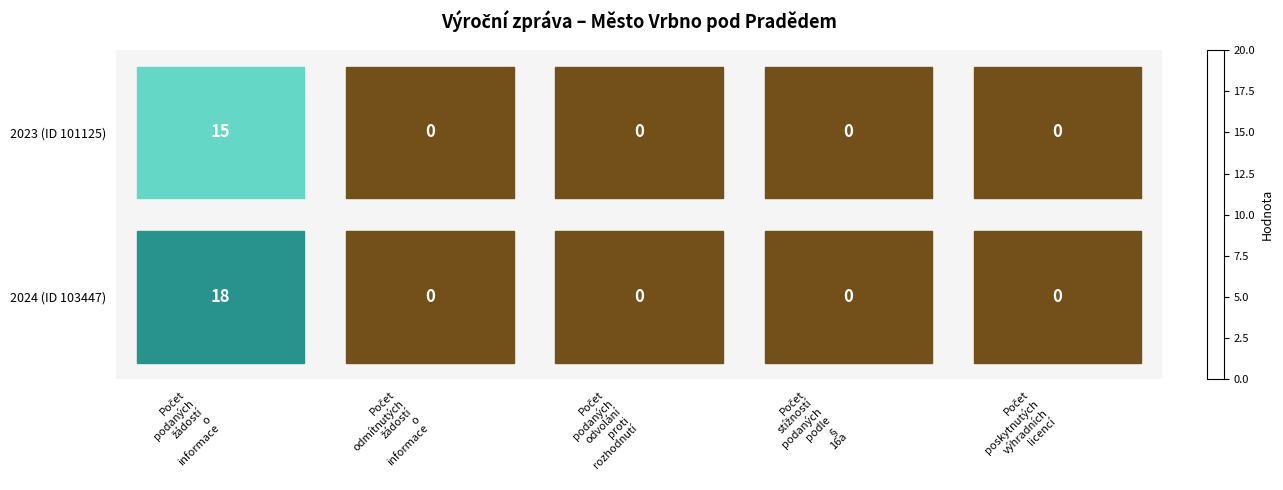

Which series has the largest range (max minus min)?

2024 (ID 103447)